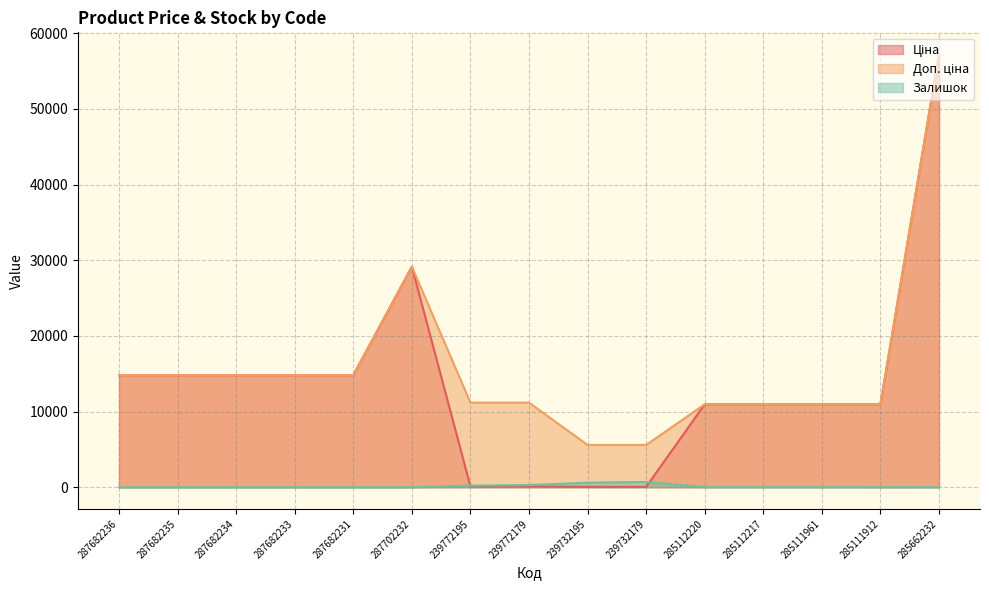

The value of Доп. ціна at 287682234 is 5642.5. True or false?

False